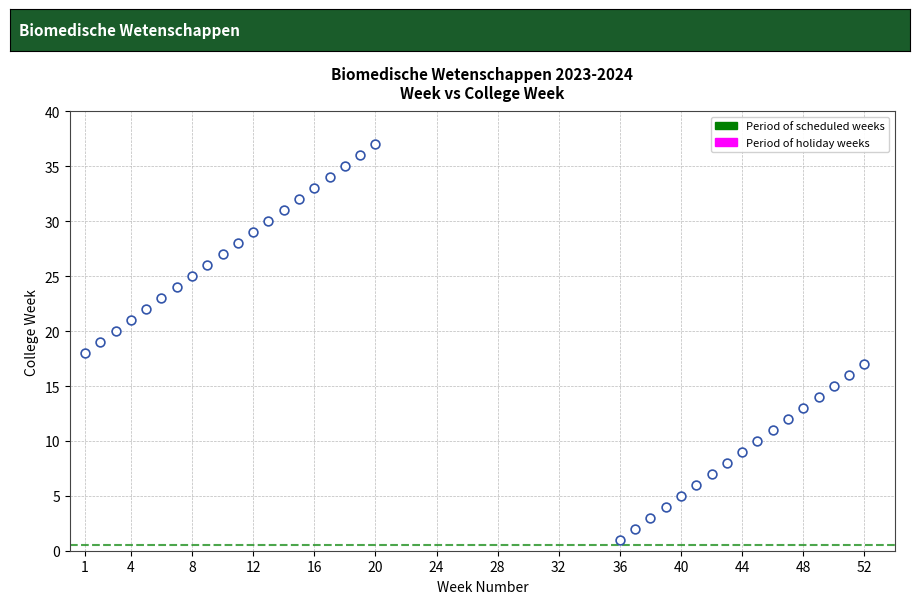

What is the range of X values (max minus min)?

51